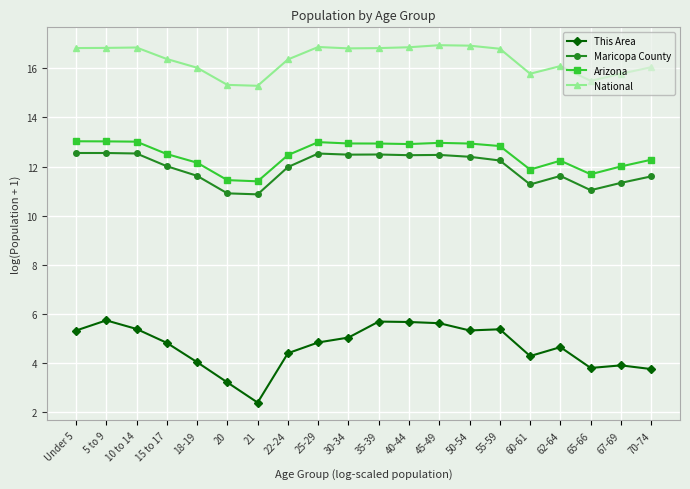

Which series changed the most between 40-44 and 60-61?

This Area